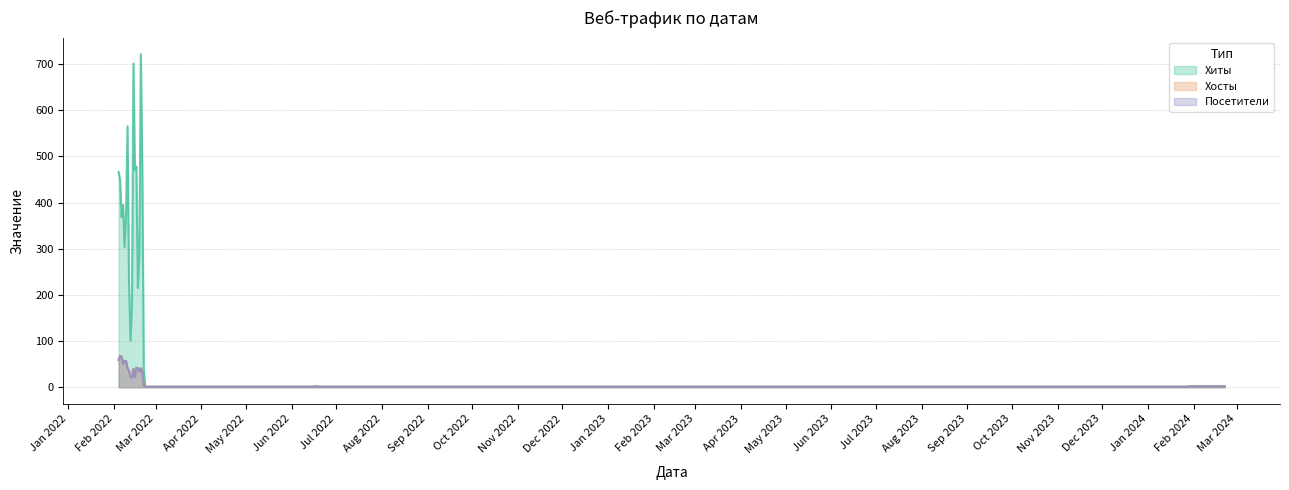

How many interior local peaks does the Хосты series have?

4